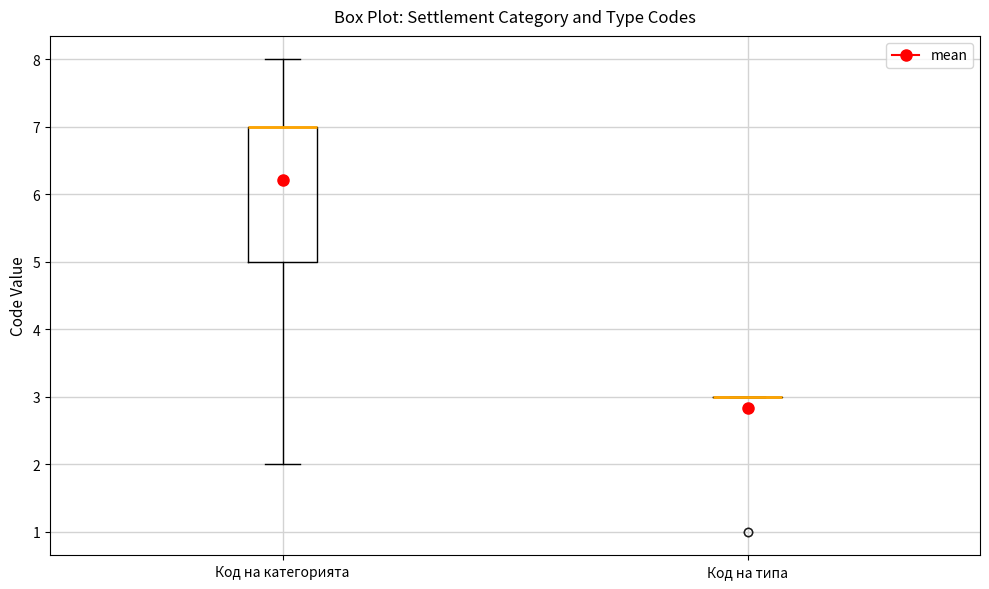

Reading left to right, read every box against the y-axis: the position of its median line, the range the box covers, and the ends of its whiskers. The values are not printed on the chart, so give them approximately, as read against the axis.

Код на категорията: median 7 (drawn on the box's upper edge), box 5 to 7, whiskers 2 to 8
Код на типа: box collapsed to a line at 3, whiskers 3 to 3